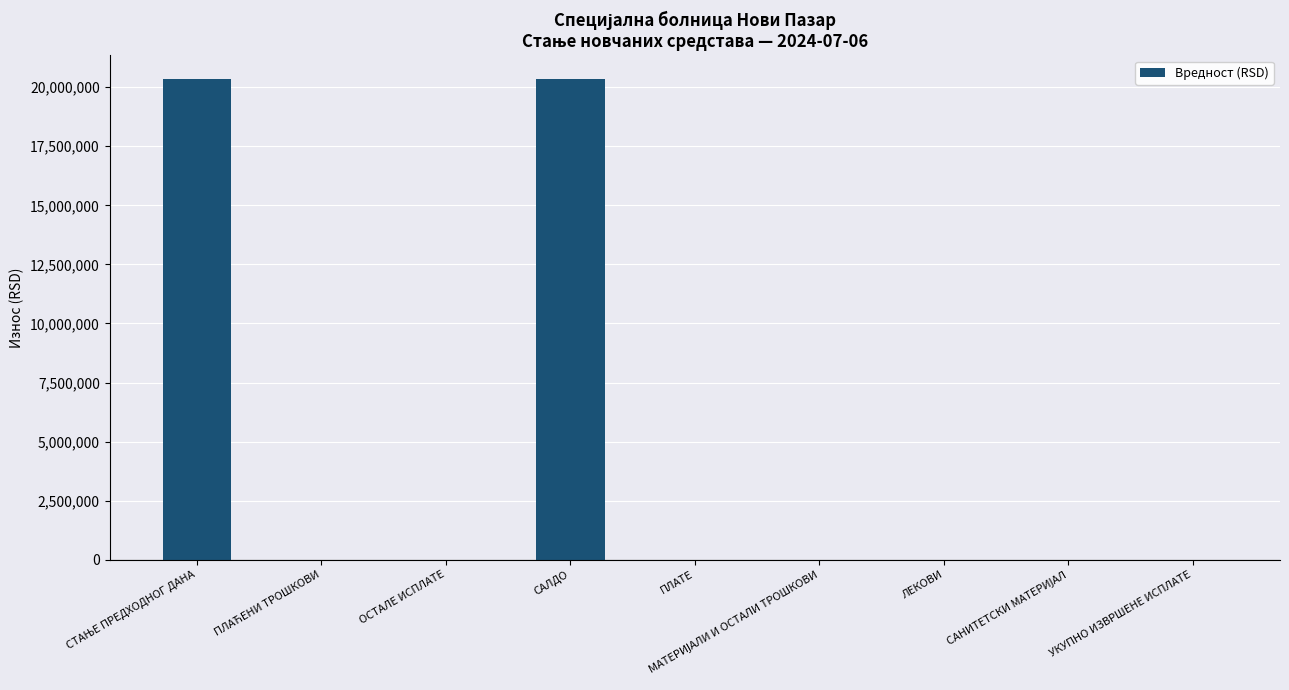

Is it true that the value at САЛДО is 32275814.6?

False